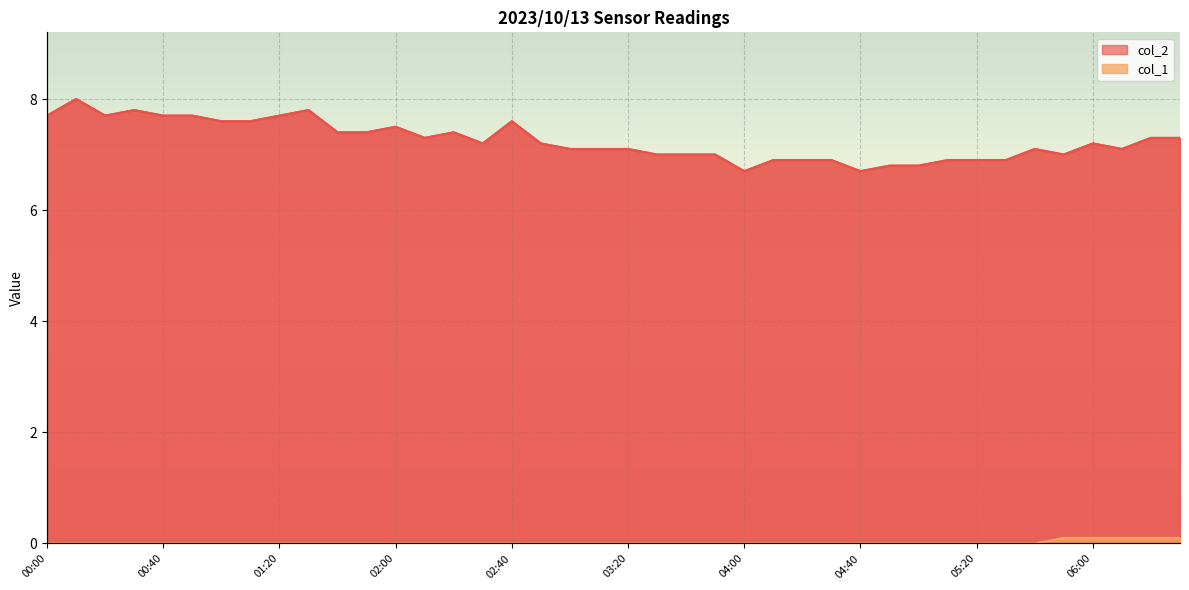

How many lines are shown in the chart?

2